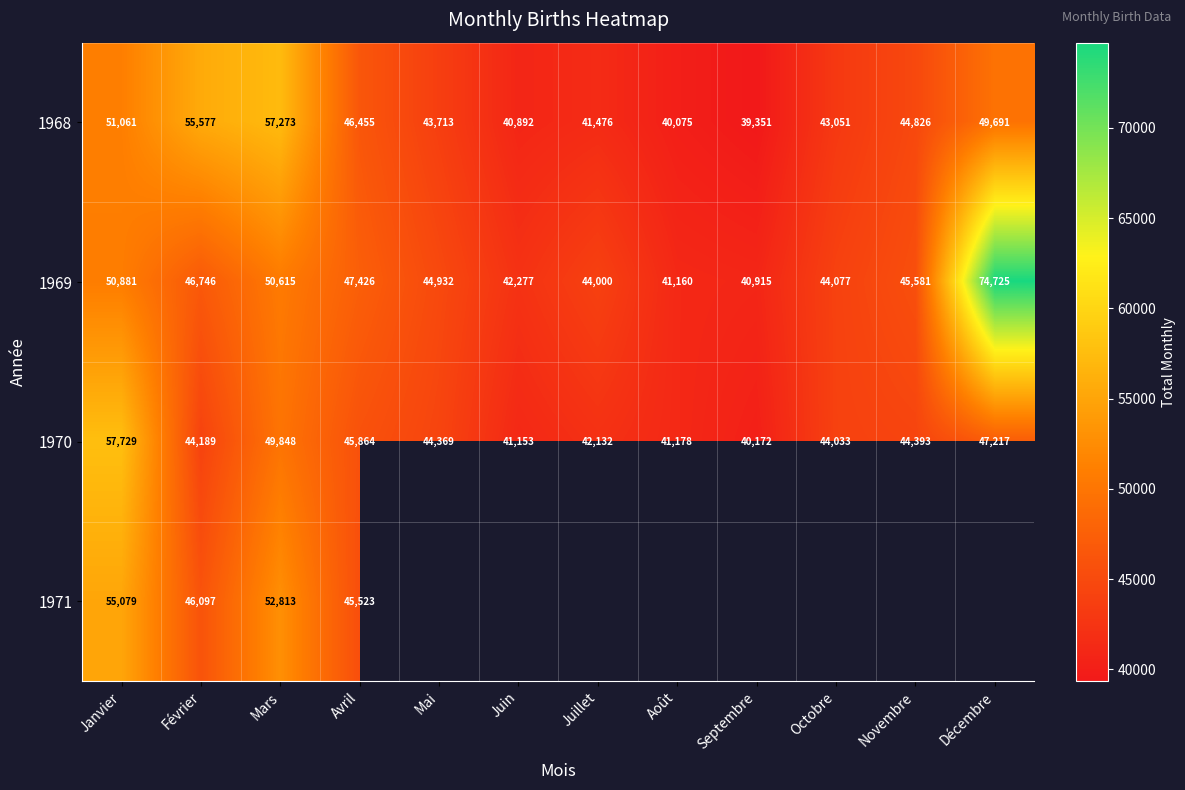

At which category is the sum across all series the highest?

Janvier